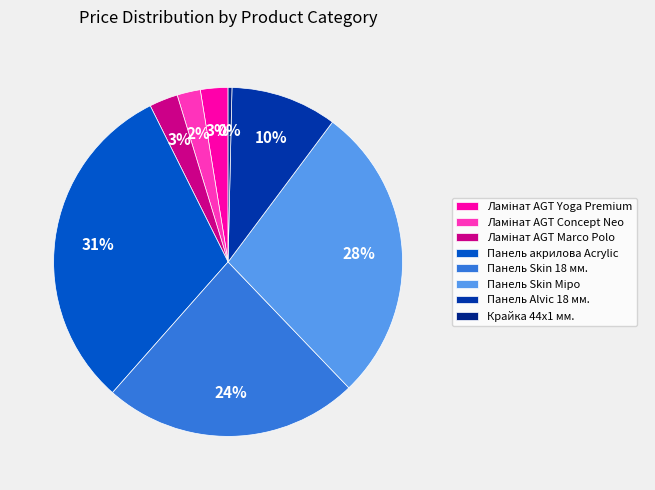

Is there any slice that represents more than half of the pie?

No